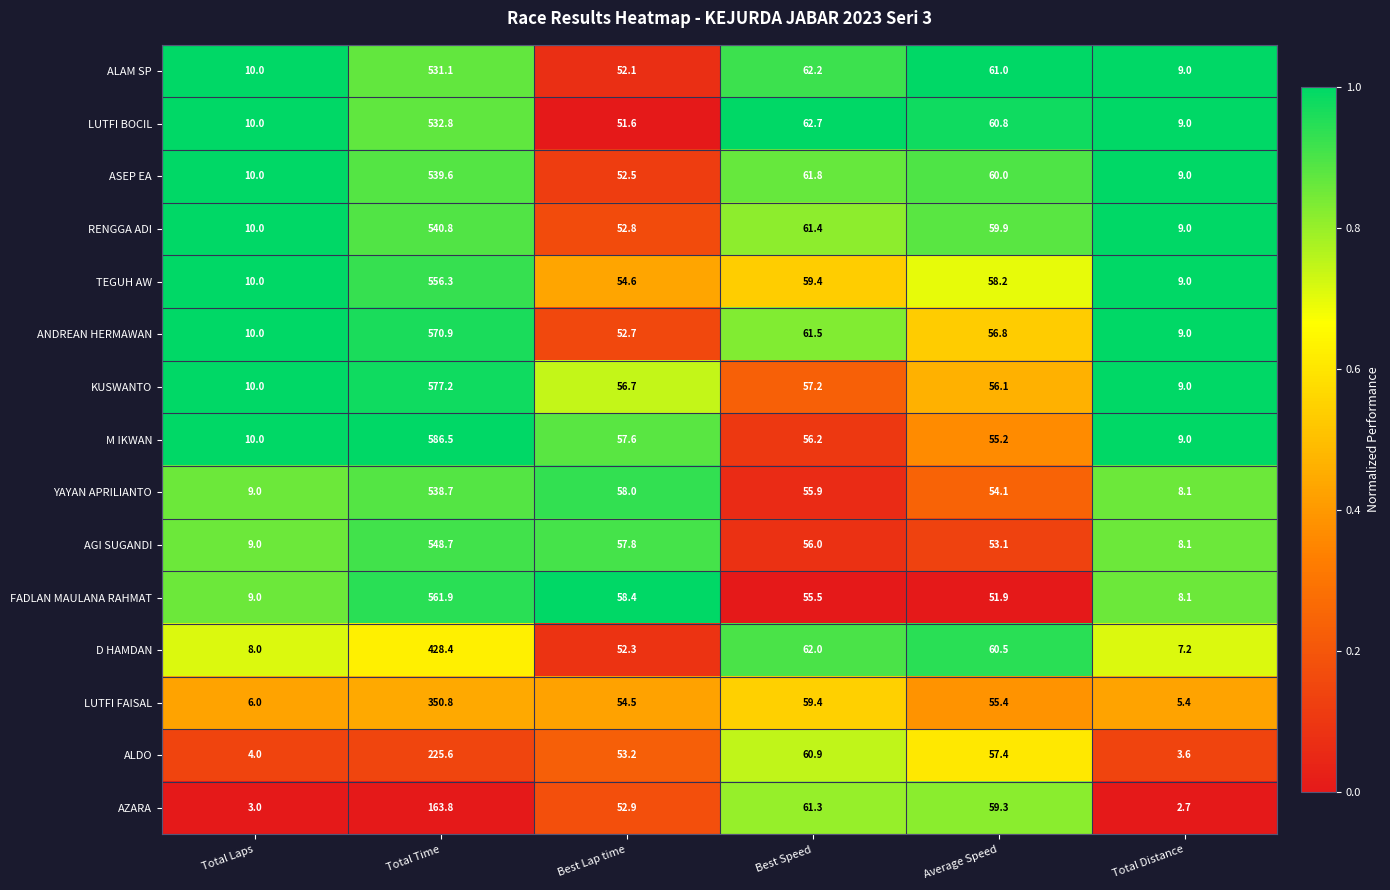

List the series in order of their peak value, highest first.

M IKWAN, KUSWANTO, ANDREAN HERMAWAN, FADLAN MAULANA RAHMAT, TEGUH AW, AGI SUGANDI, RENGGA ADI, ASEP EA, YAYAN APRILIANTO, LUTFI BOCIL, ALAM SP, D HAMDAN, LUTFI FAISAL, ALDO, AZARA